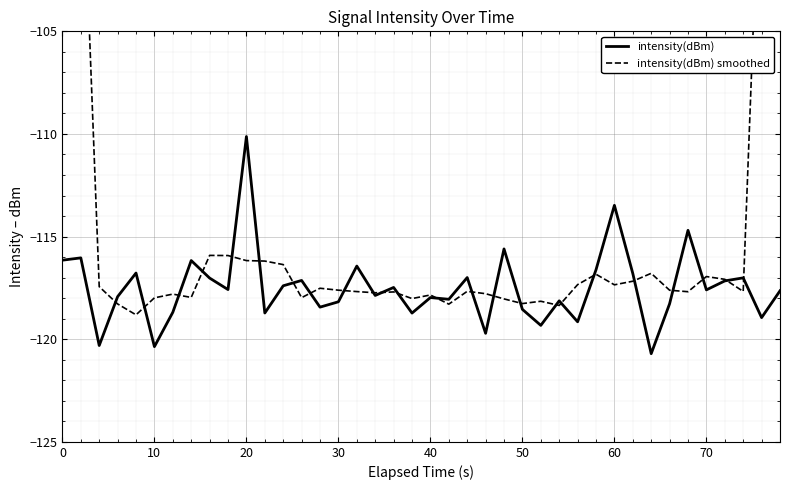

How many data points in intensity(dBm) are above -117?

12